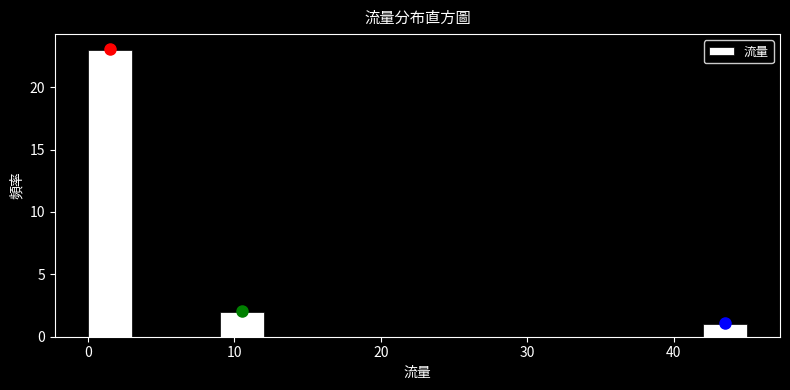

Read against the x-axis, roughly where is the centre of the tallest bar?

2